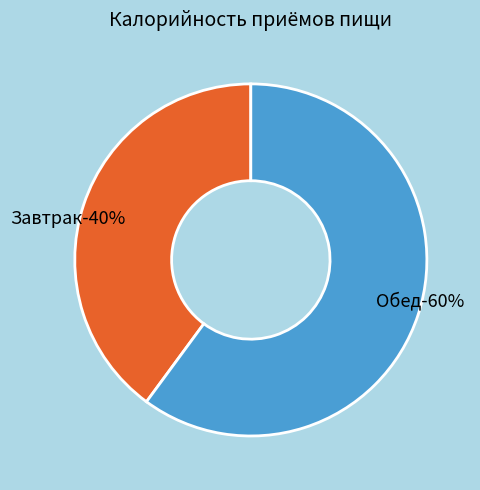

Rank the categories by value from lowest to highest.

Завтрак, Обед